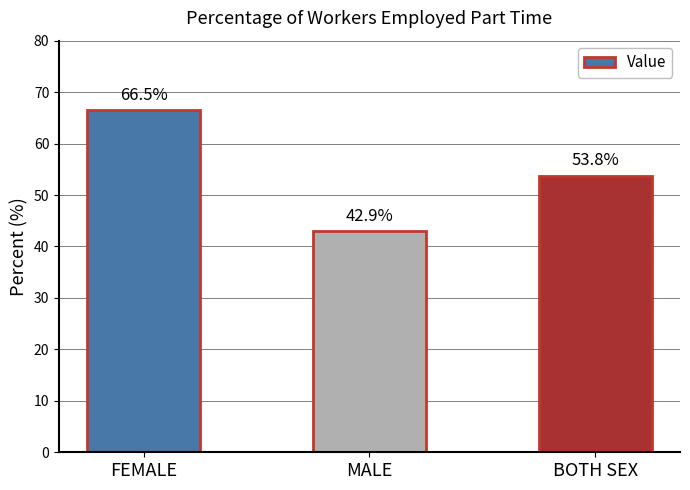

What is the difference between the maximum and minimum values?

23.6